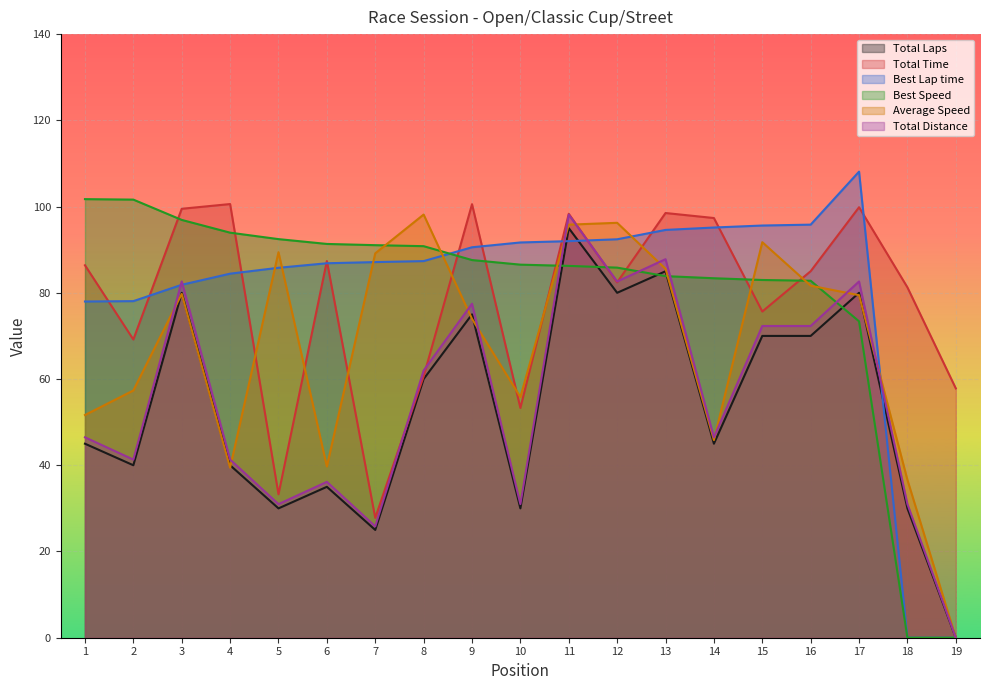

At 15, list the series in order from smallest to largest.

Total Laps, Total Distance, Total Time, Best Speed, Average Speed, Best Lap time